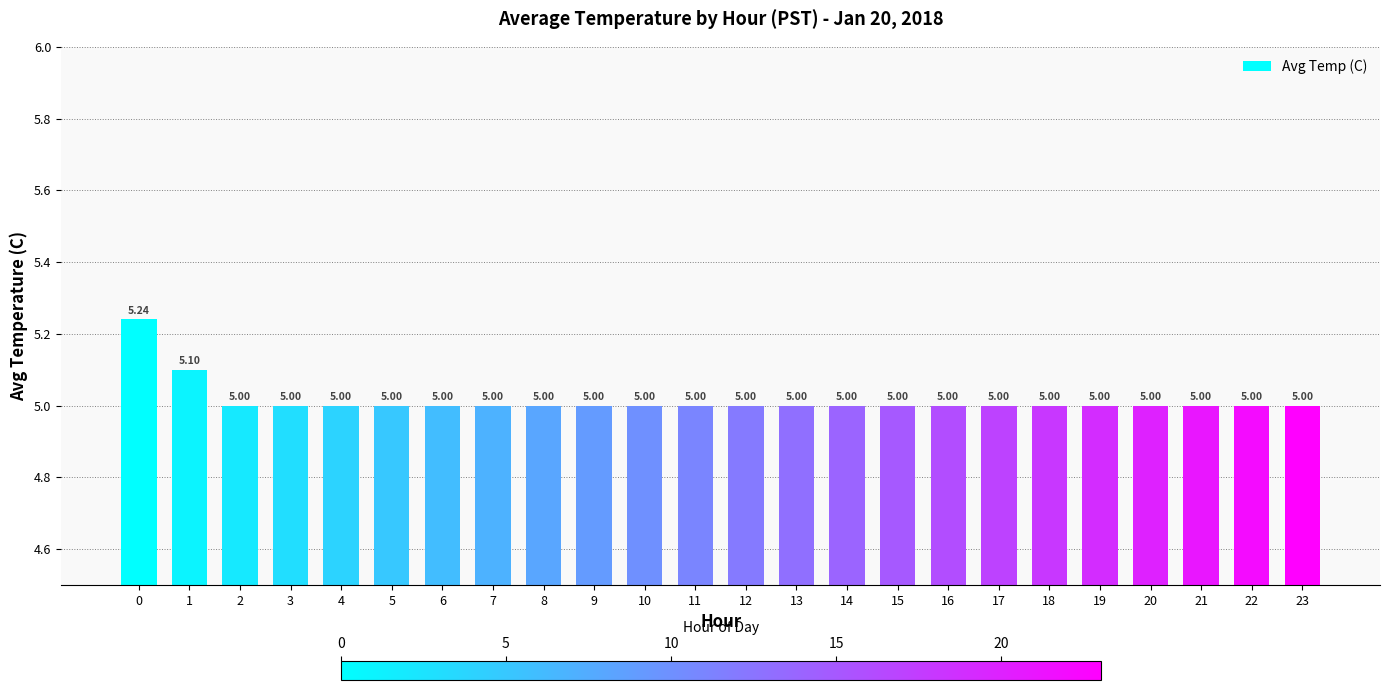

What is the sum of all values?

120.3